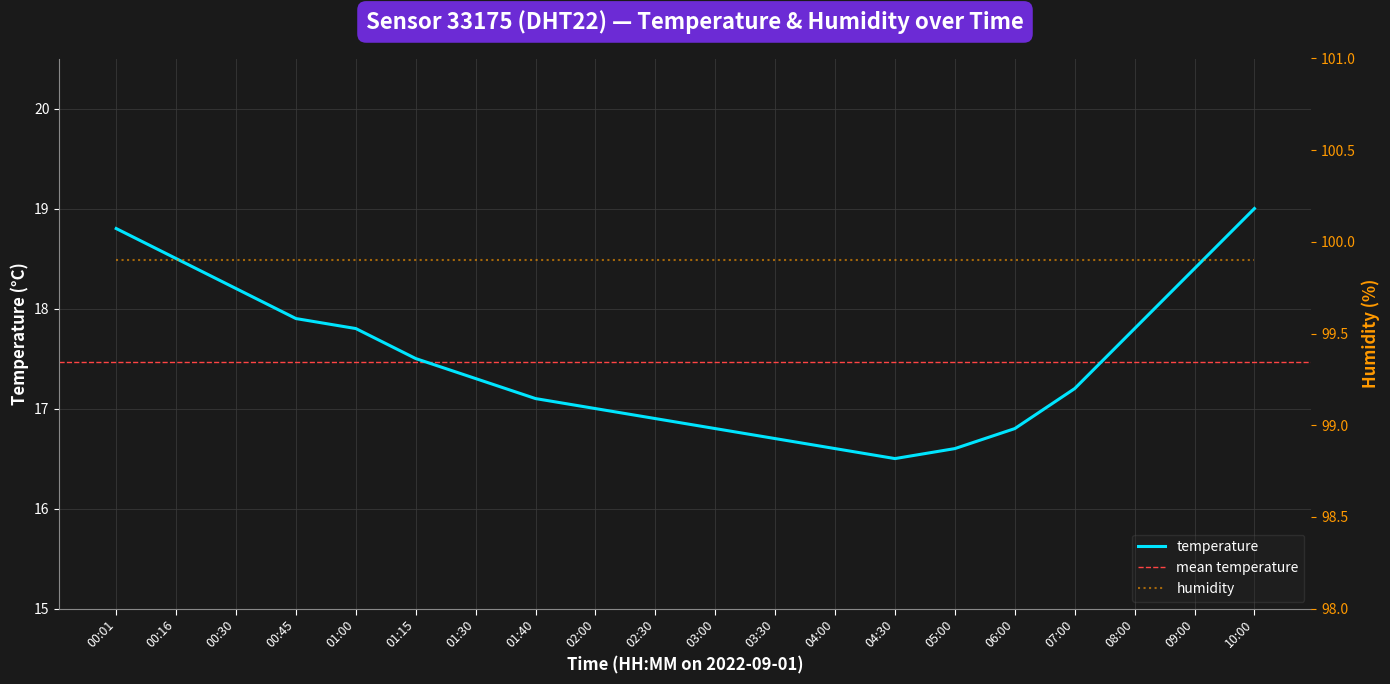

True or false: the data shows 16.8 at 03:00.

True